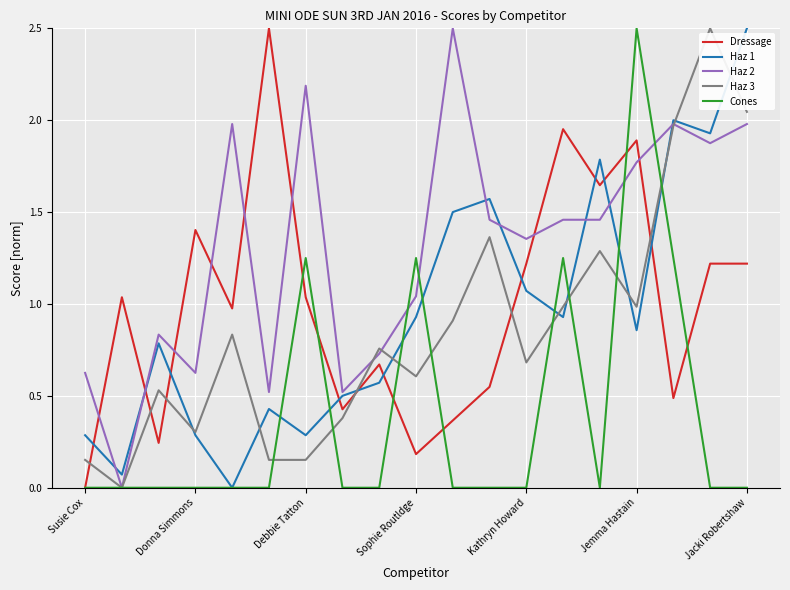

Which series ends up on top after the final intersection of Dressage and Haz 3?

Haz 3